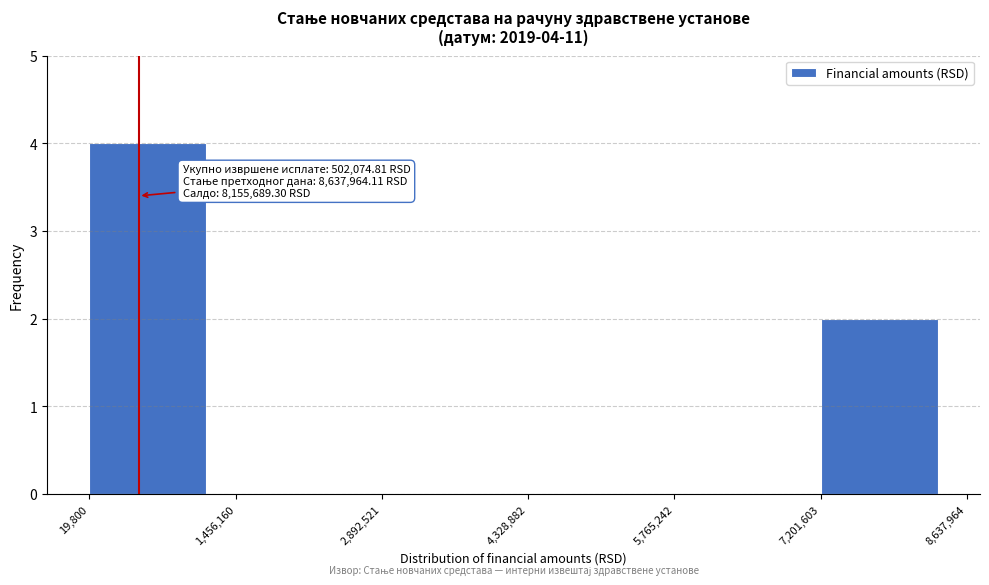

Over which range of the x-axis is the bar tallest?

19,800 to 1,456,160